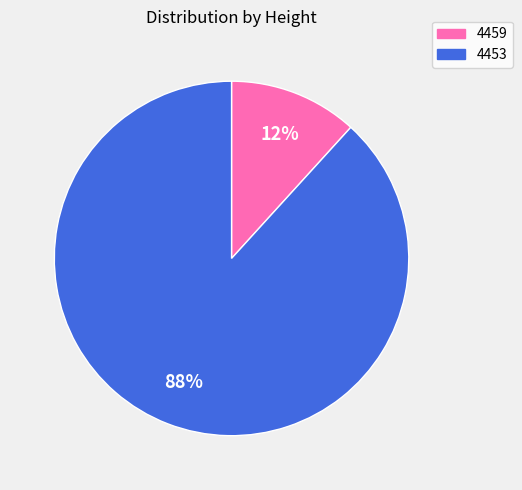

How many segments does this pie chart have?

2